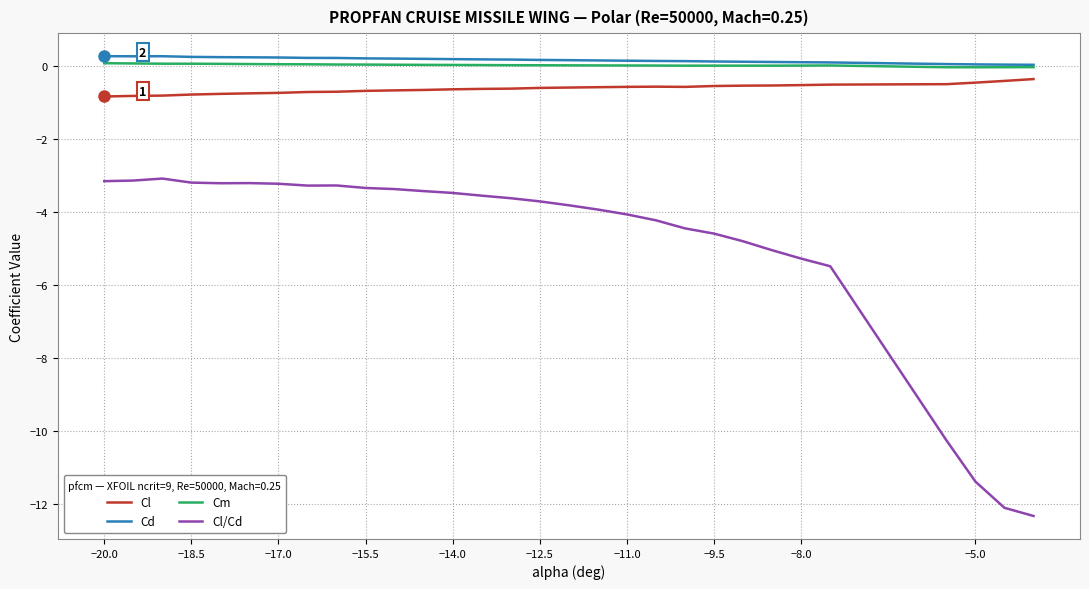

True or false: Cl and Cd cross at least once.

False